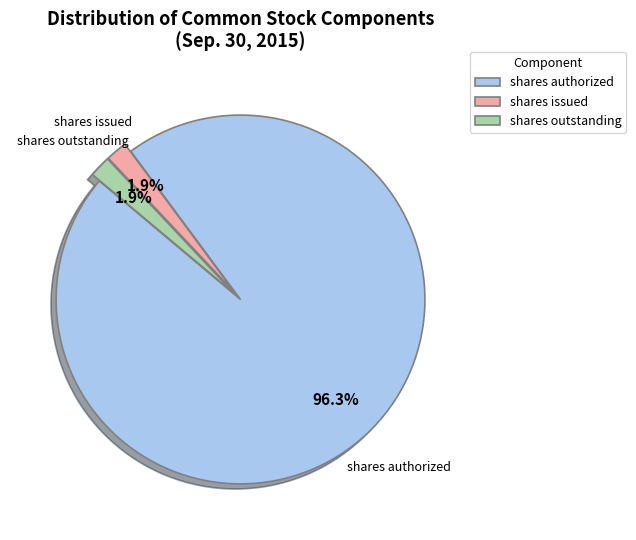

Do shares outstanding and shares issued together represent more than half of the pie?

No